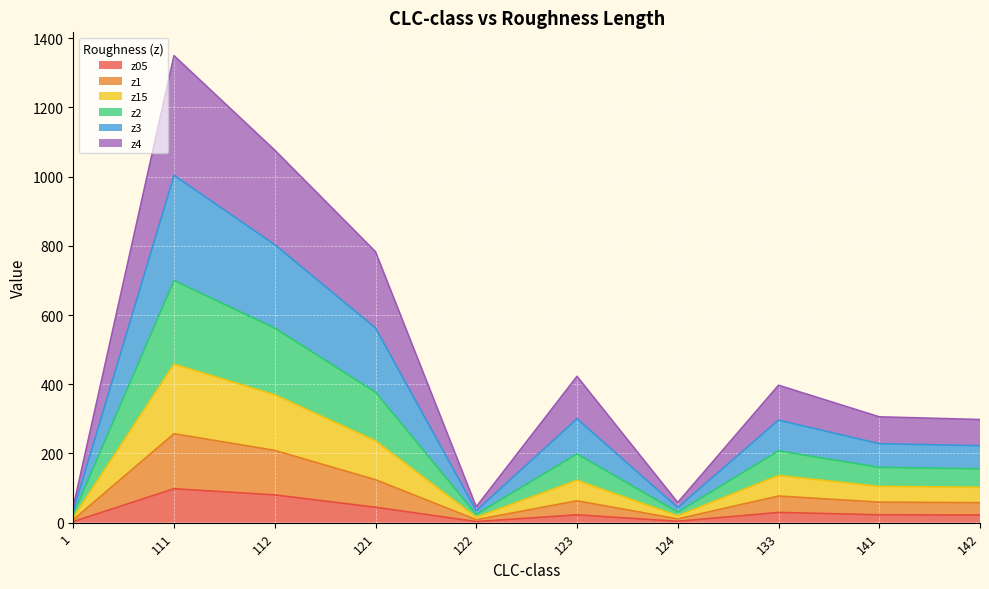

At which category does z4 reach its first local valley?

122